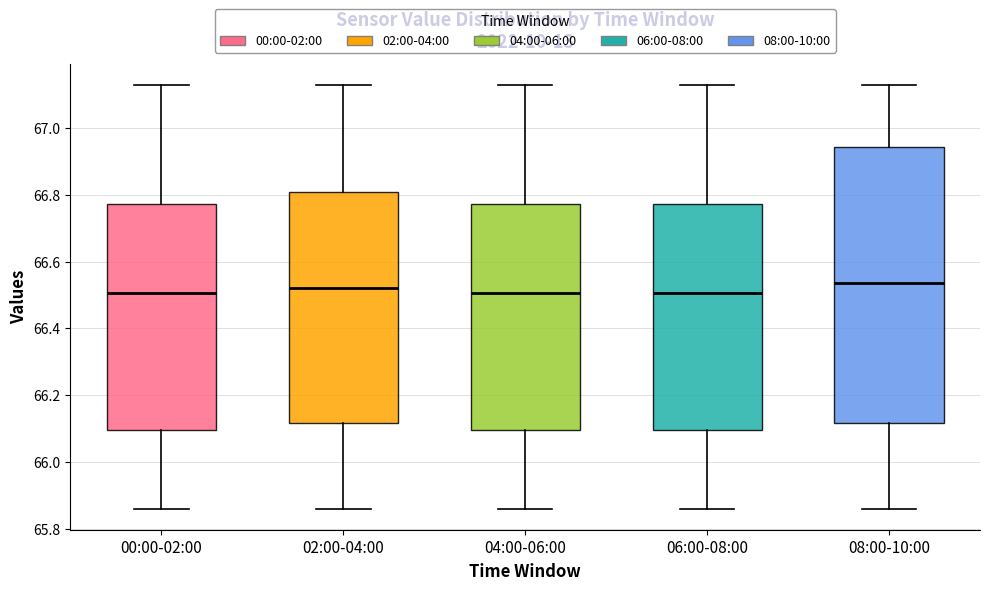

Which box is the tallest, from its lower edge to its upper edge?

08:00-10:00